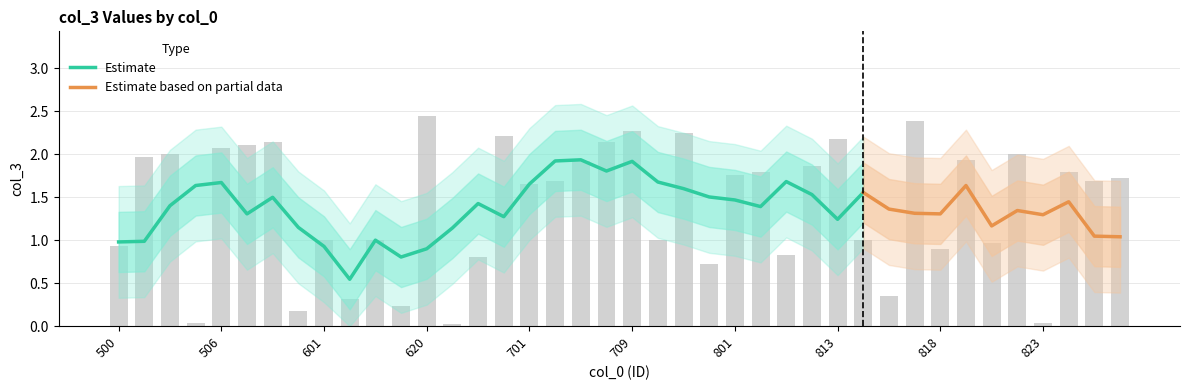

Reading right to left, list all the values displayed in this chart.

1.7	1.7	1.8	0.0	2.0	1.0	1.9	0.9	2.4	0.4	1.0	2.2	1.9	0.8	1.8	1.8	0.7	2.2	1.0	2.3	2.1	1.9	1.7	1.7	2.2	0.8	0.0	2.5	0.2	1.0	0.3	1.0	0.2	2.1	2.1	2.1	0.0	2.0	2.0	0.9